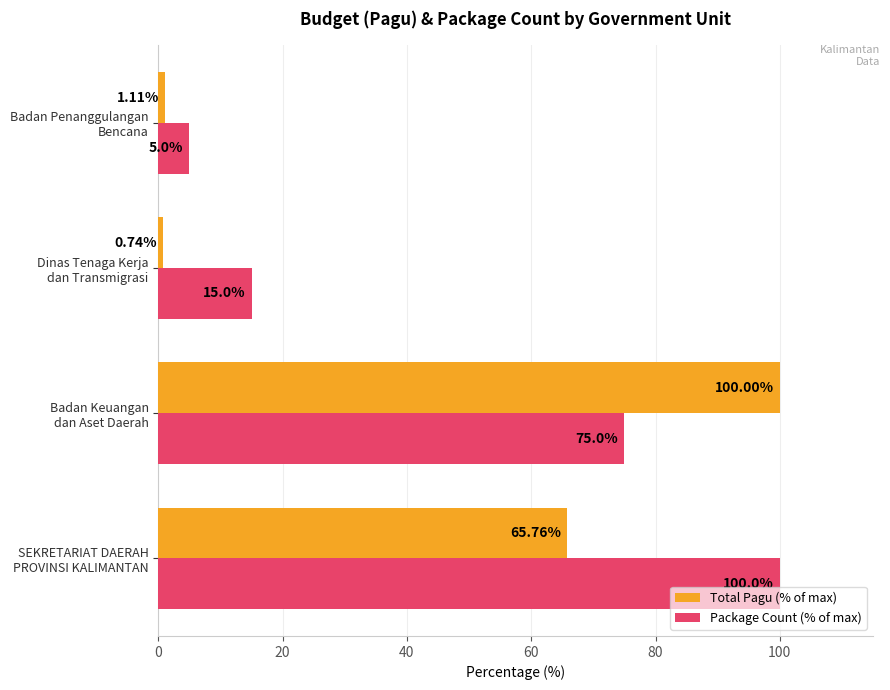

At how many categories does at least one series exceed 44?

2